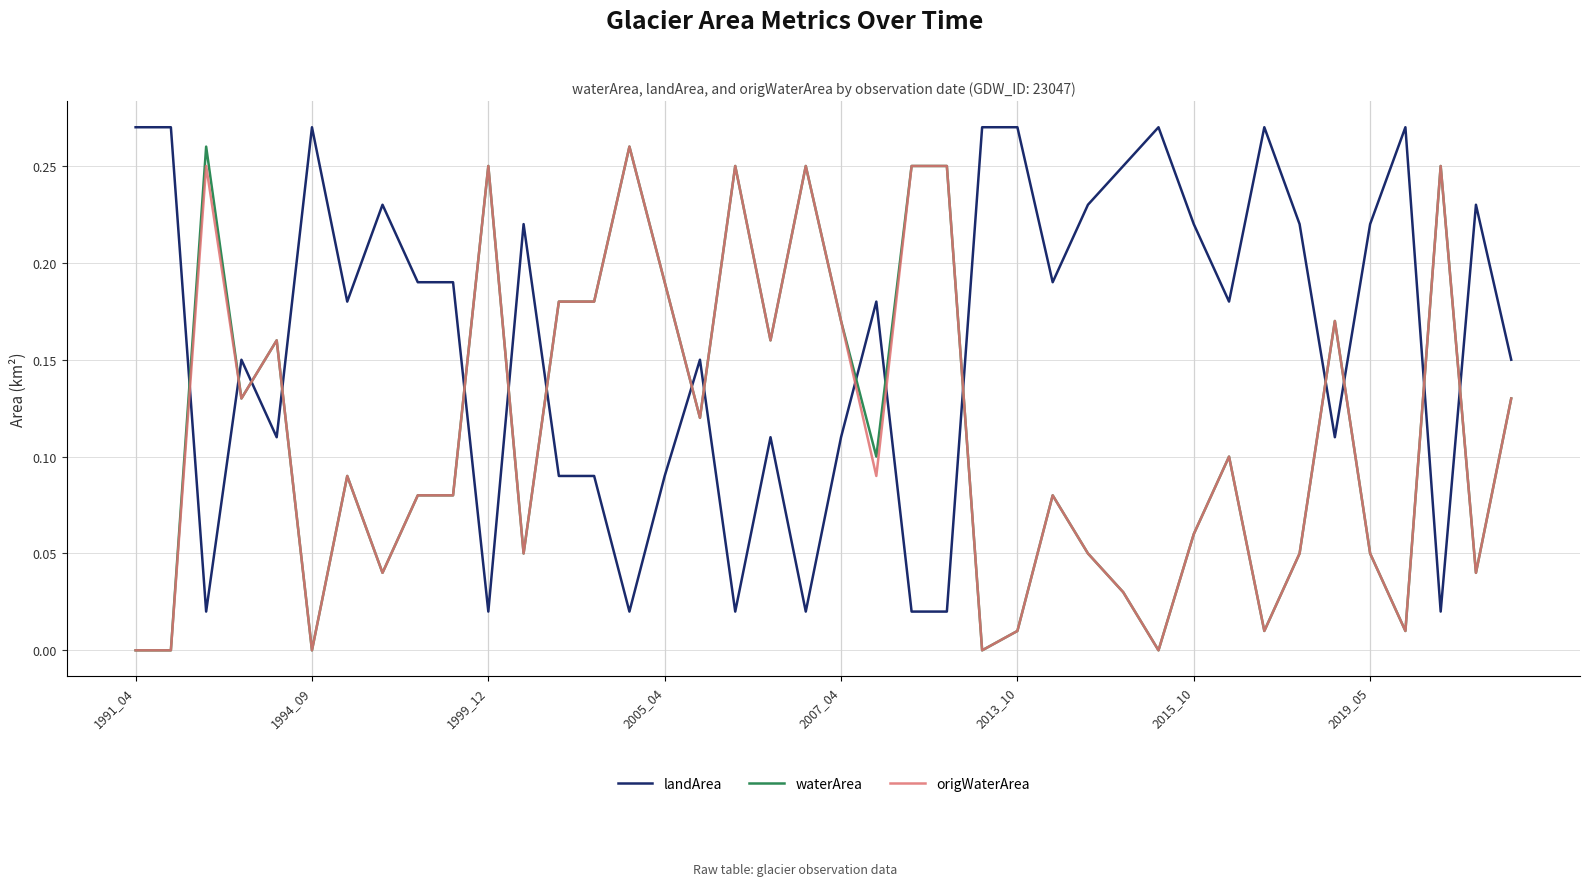

After their last crossing, which series has the higher values: landArea or origWaterArea?

landArea